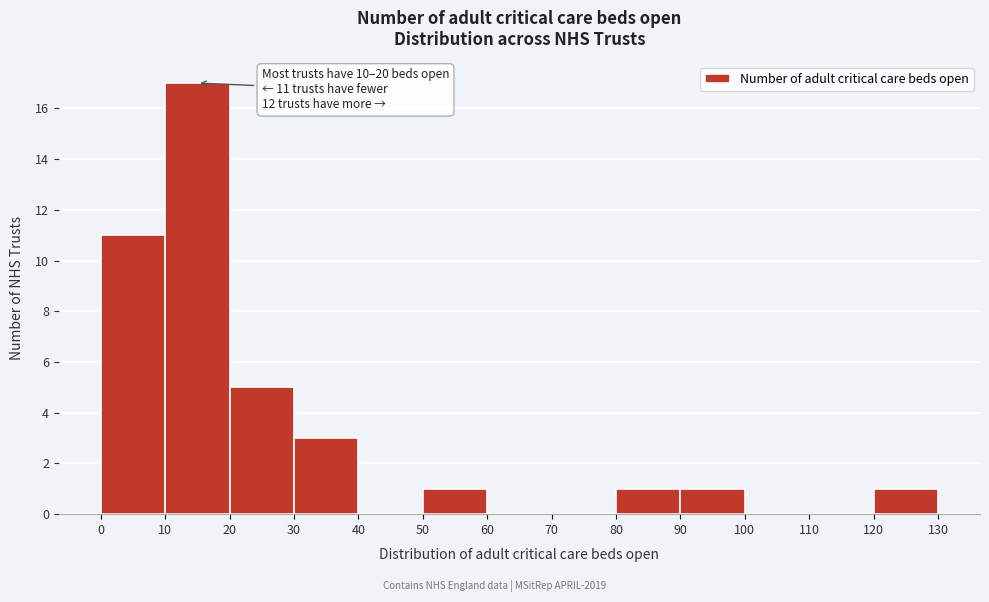

Over which range of the x-axis is the bar tallest?

10 to 20